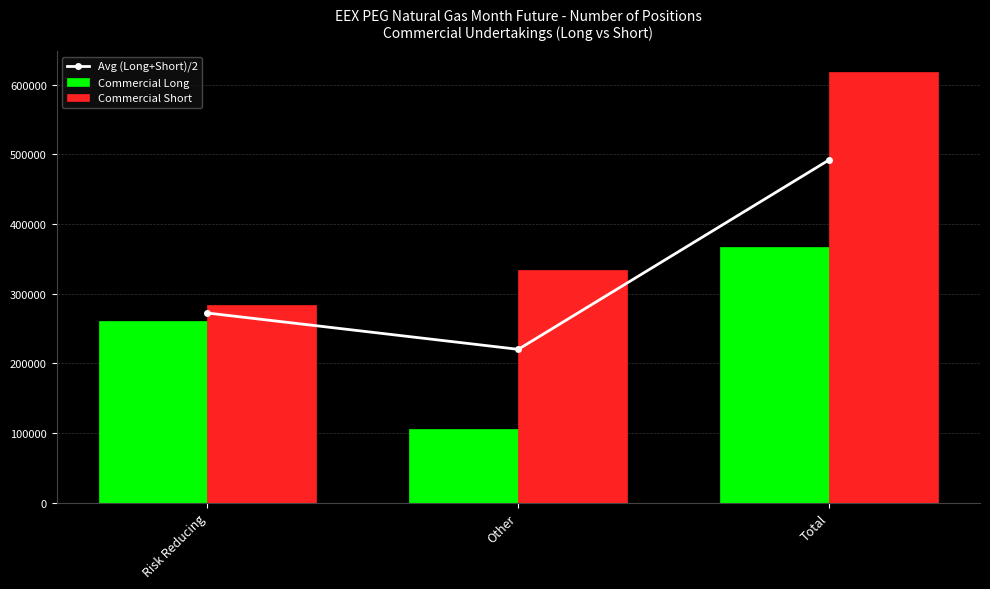

What are all the series names shown in the legend?

Avg (Long+Short)/2, Commercial Long, Commercial Short